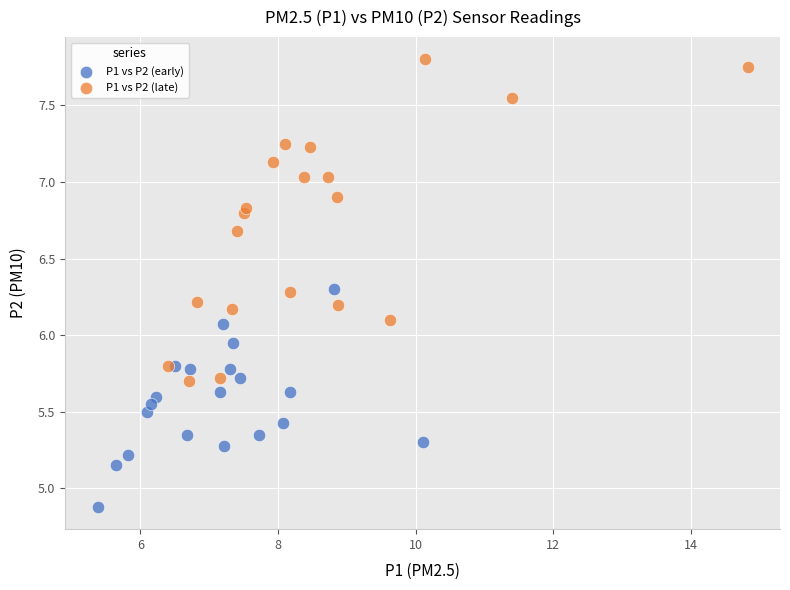

Which series has the widest spread of Y values?

P1 vs P2 (late)